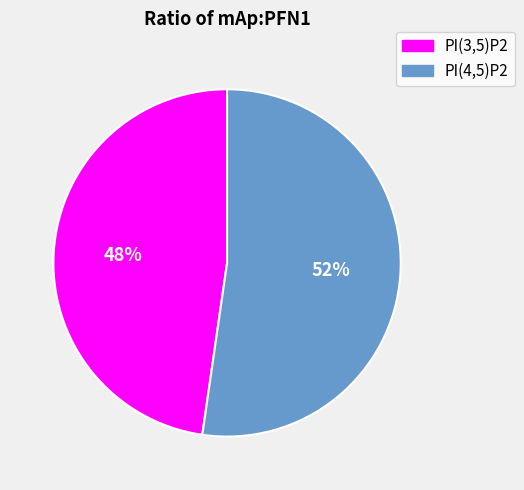

To the nearest percent, what percentage of the pie is PI(3,5)P2?

48%